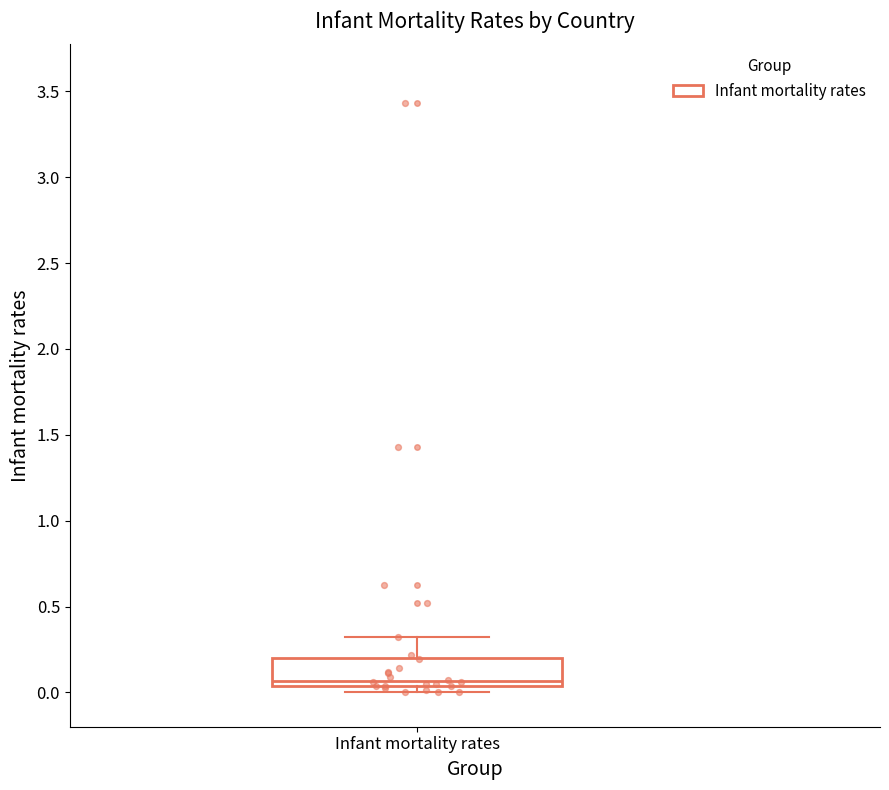

Read this box plot against the y-axis: the position of the median line, the range covered by the box, and the ends of both whiskers. The values are not printed on the chart, so give them approximately, as read against the axis.

median 0.05 (just above the box's lower edge), box 0.05 to 0.20, whiskers 0.00 to 0.30